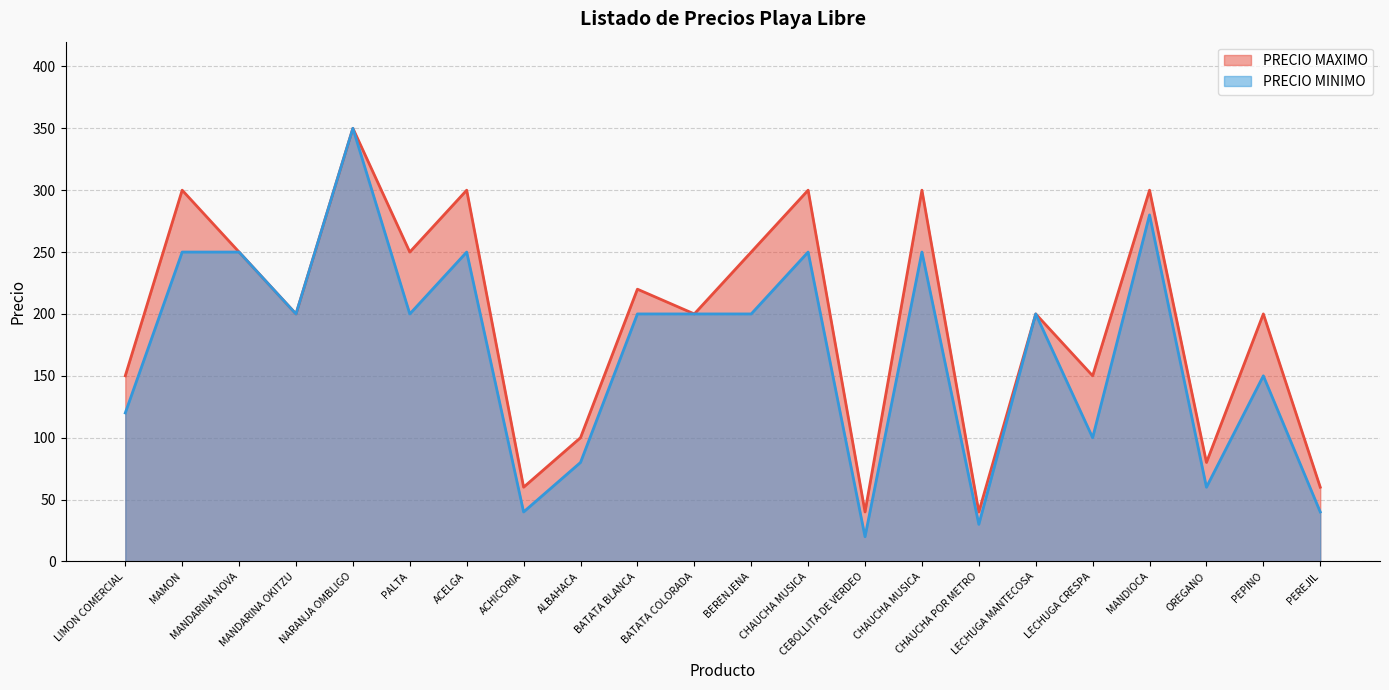

True or false: PRECIO MINIMO and PRECIO MAXIMO intersect in this chart.

False